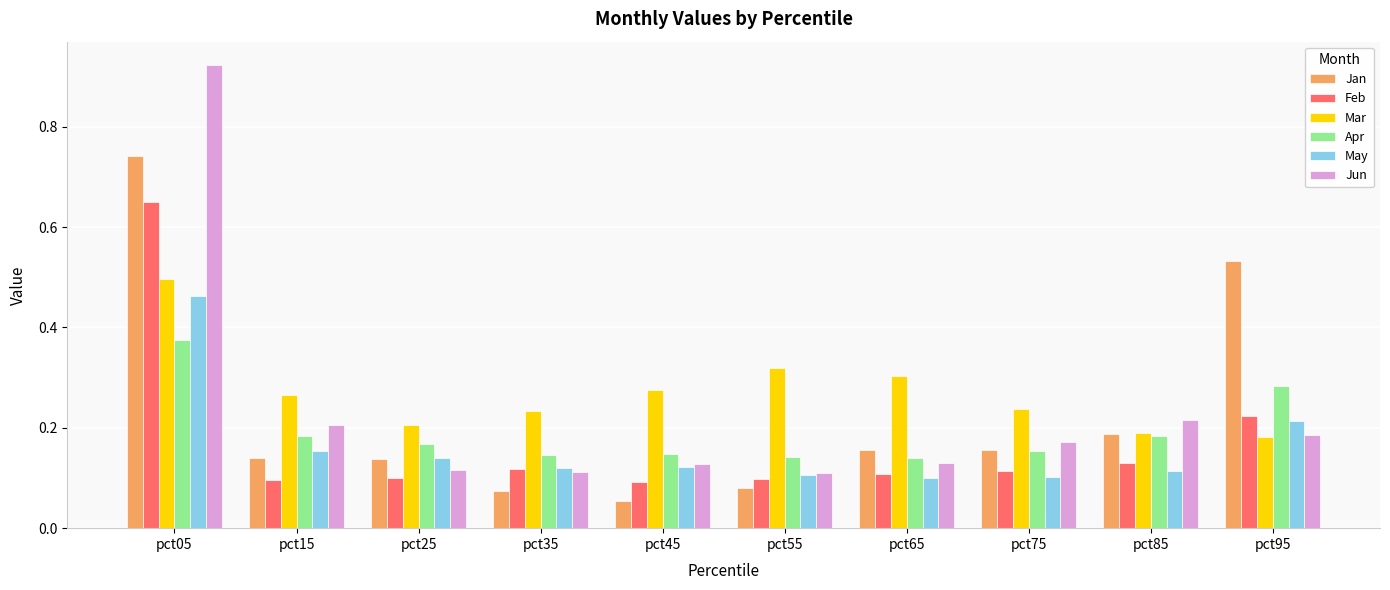

At which category is the sum across all series the highest?

pct05